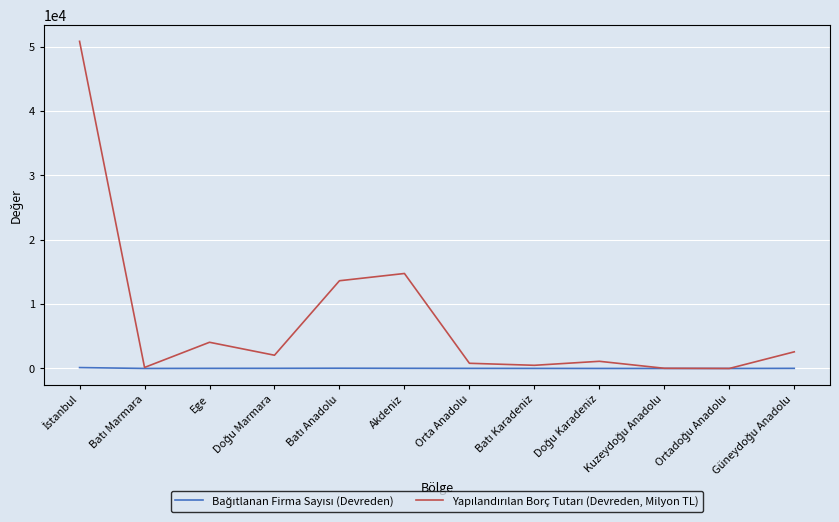

Rank the series by their maximum value, from lowest to highest.

Bağıtlanan Firma Sayısı (Devreden), Yapılandırılan Borç Tutarı (Devreden, Milyon TL)